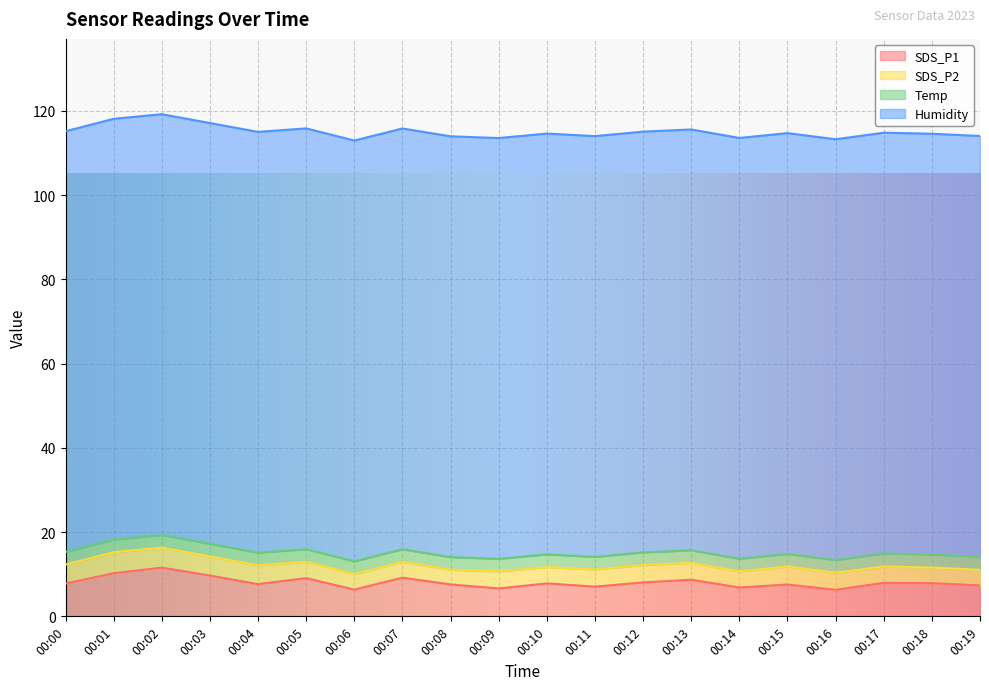

What is the total value across all series at 00:19?

114.1